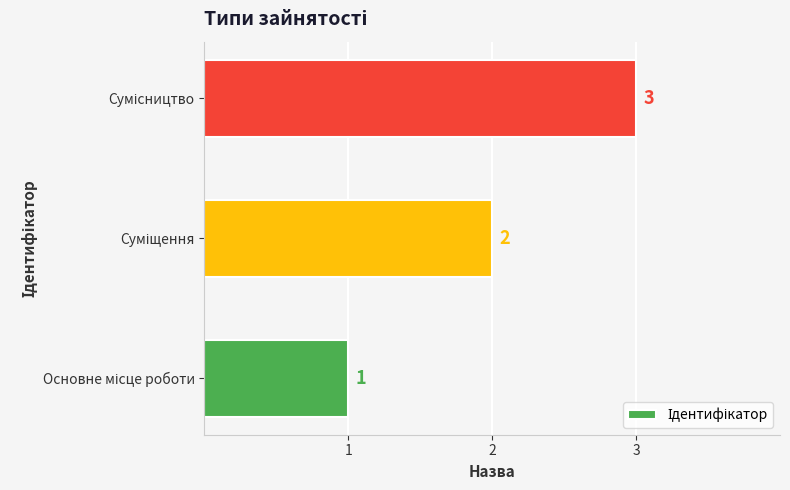

How many values are between 1 and 3?

3